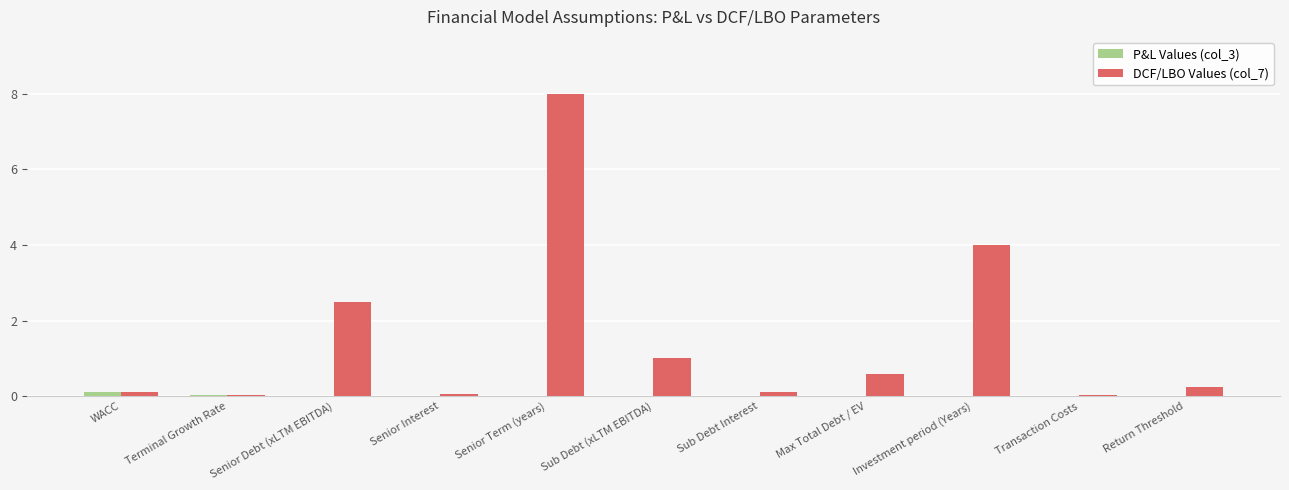

What is the sum of all P&L Values (col_3) values?

0.1